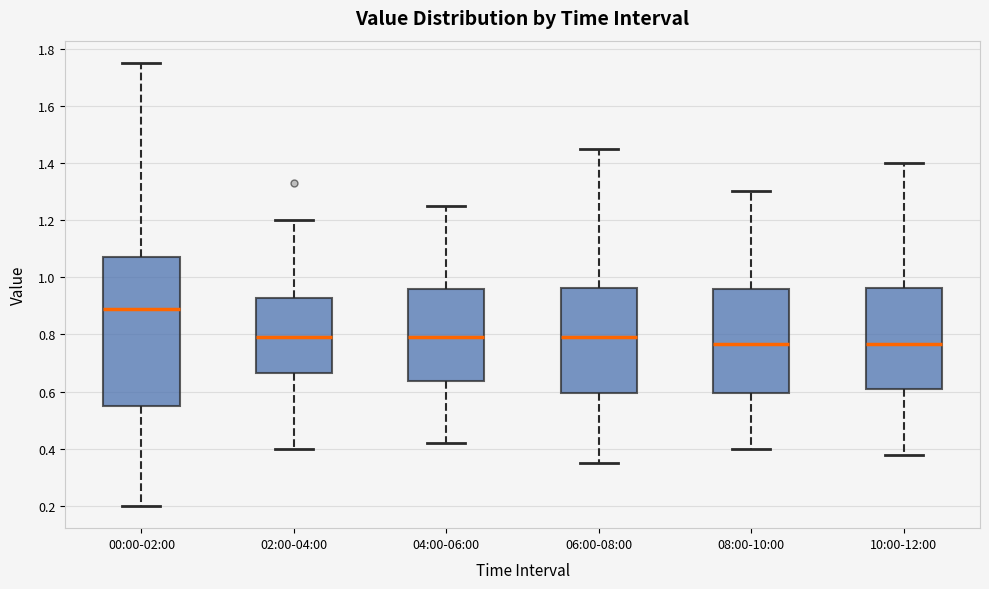

Reading left to right, read every box against the y-axis: the position of its median line, the range the box covers, and the ends of its whiskers. The values are not printed on the chart, so give them approximately, as read against the axis.

00:00-02:00: median 0.90, box 0.56 to 1.08, whiskers 0.20 to 1.76
02:00-04:00: median 0.80, box 0.66 to 0.92, whiskers 0.40 to 1.20
04:00-06:00: median 0.80, box 0.64 to 0.96, whiskers 0.42 to 1.26
06:00-08:00: median 0.80, box 0.60 to 0.96, whiskers 0.36 to 1.46
08:00-10:00: median 0.76, box 0.60 to 0.96, whiskers 0.40 to 1.30
10:00-12:00: median 0.76, box 0.62 to 0.96, whiskers 0.38 to 1.40